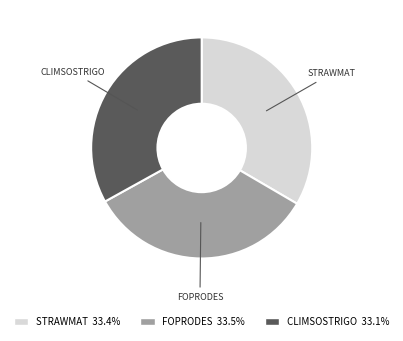

Is CLIMSOSTRIGO the majority of the pie?

No